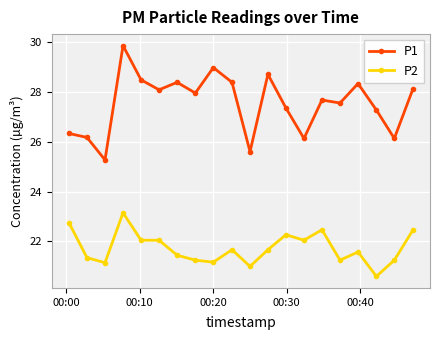

How many values in the P1 series are below 27?

6